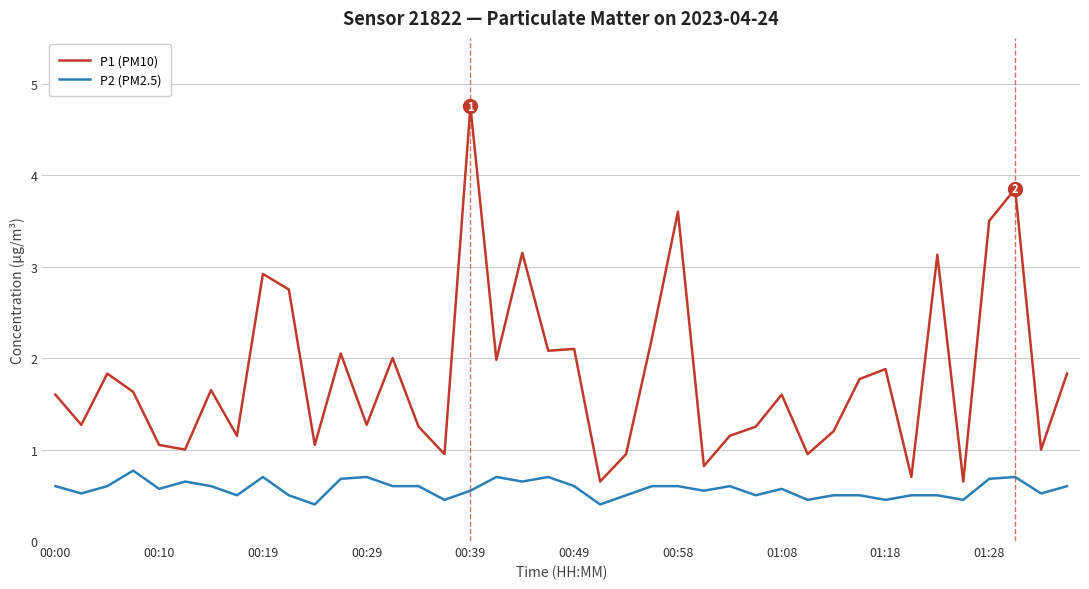

Which series has the largest range (max minus min)?

P1 (PM10)